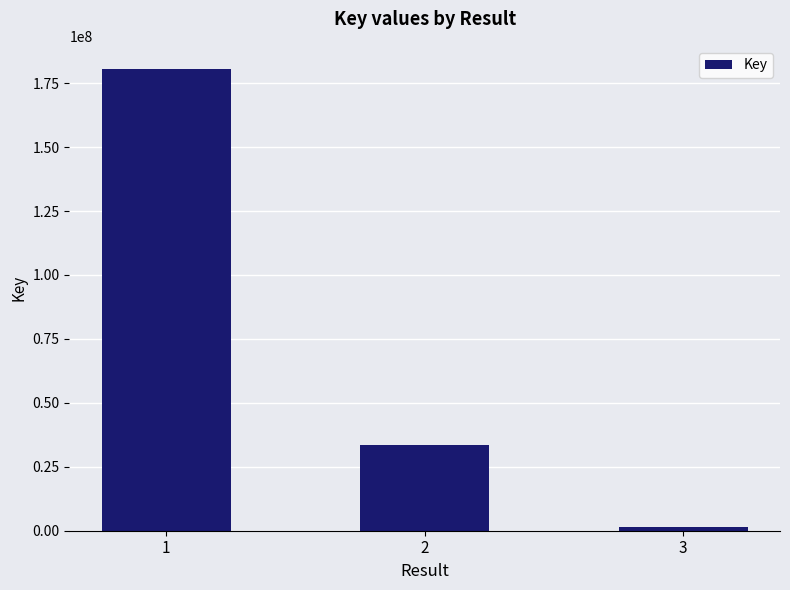

What is the greatest value displayed?

180551793